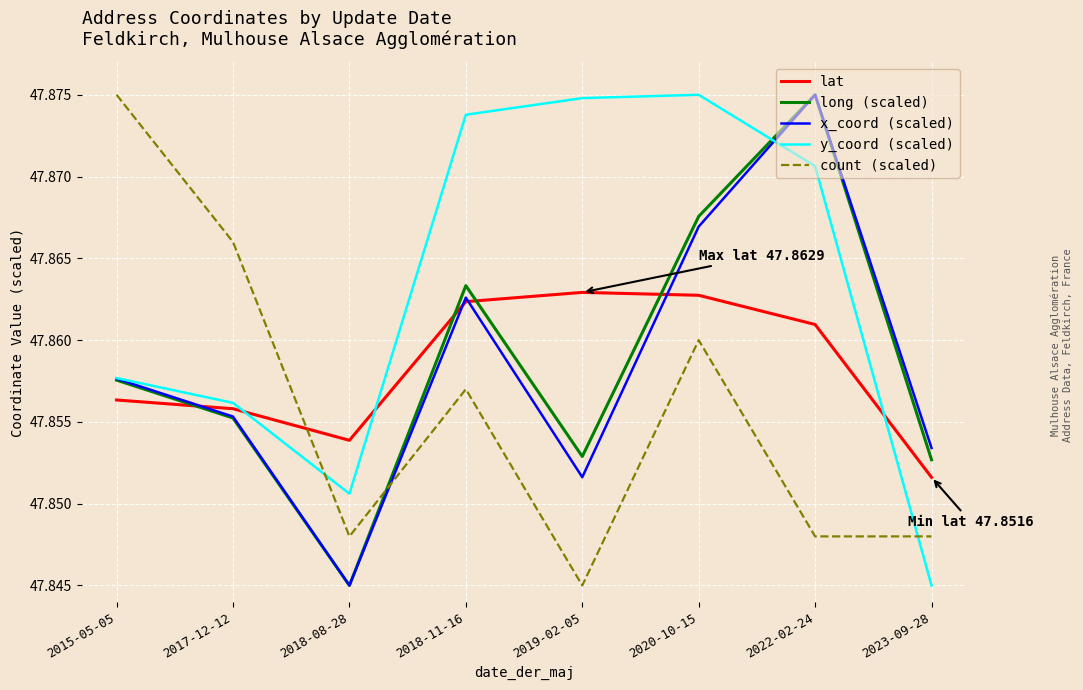

Is this an area chart (filled region under the line)?

No